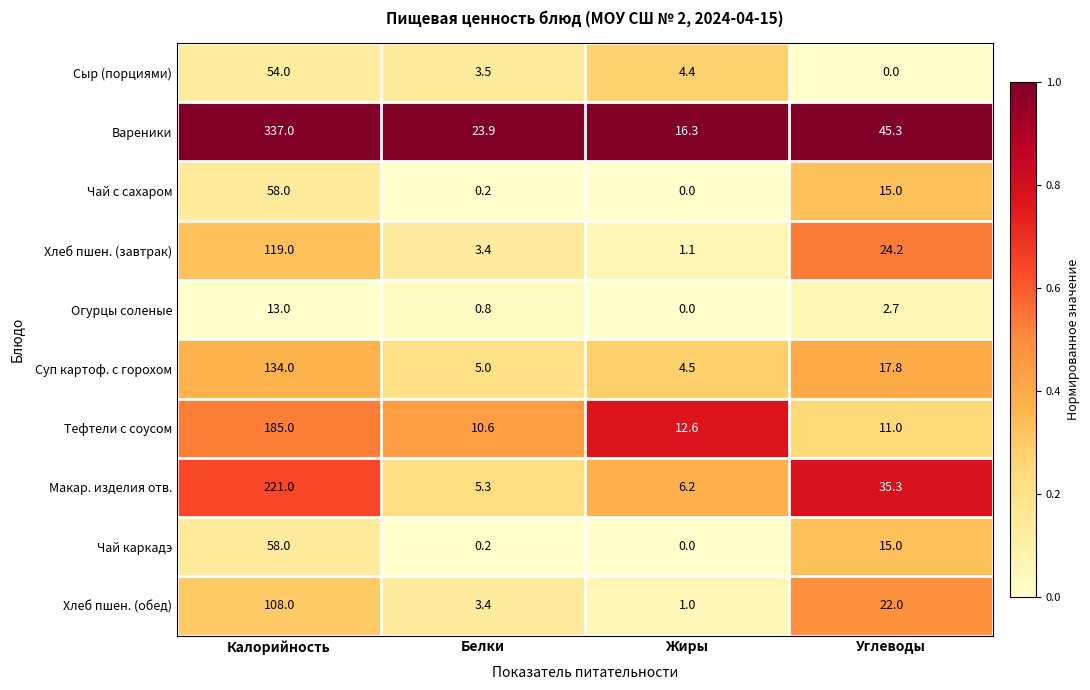

Is it true that Суп картоф. с горохом equals 212.1 at Калорийность?

False